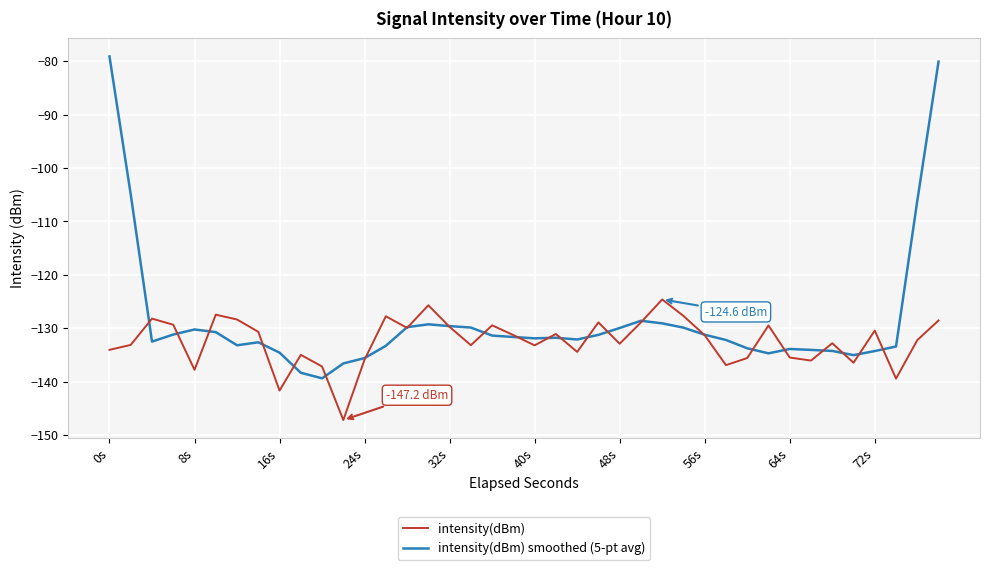

List the series in order of their peak value, lowest first.

intensity(dBm), intensity(dBm) smoothed (5-pt avg)